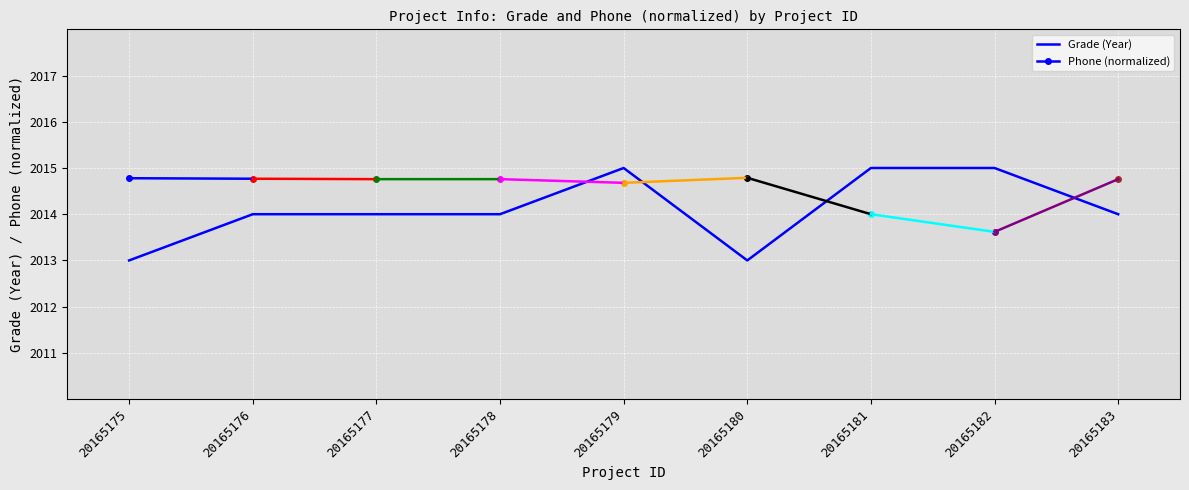

True or false: the data shows 2014 at 20165183.

True